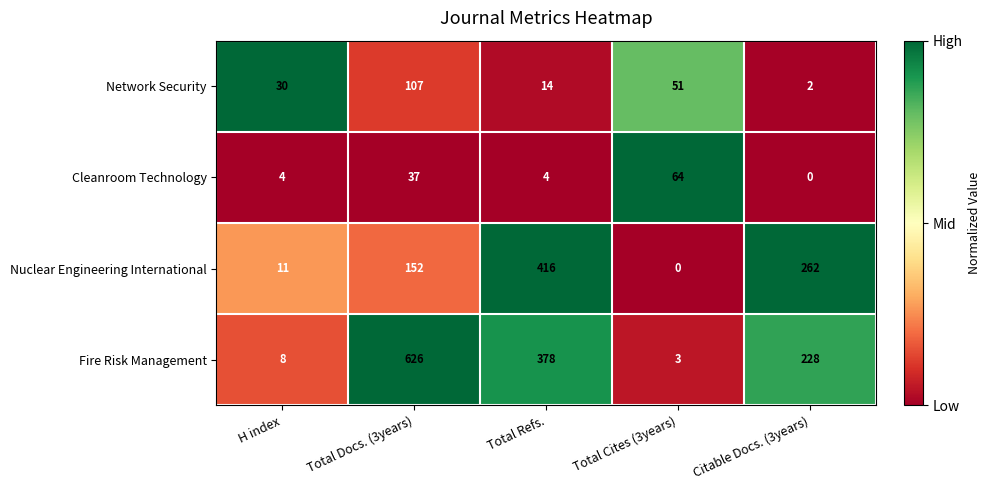

Reading left to right, list all the values displayed in this chart.

Network Security: H index=30	Total Docs. (3years)=107	Total Refs.=14	Total Cites (3years)=51	Citable Docs. (3years)=2
Cleanroom Technology: H index=4	Total Docs. (3years)=37	Total Refs.=4	Total Cites (3years)=64	Citable Docs. (3years)=0
Nuclear Engineering International: H index=11	Total Docs. (3years)=152	Total Refs.=416	Total Cites (3years)=0	Citable Docs. (3years)=262
Fire Risk Management: H index=8	Total Docs. (3years)=626	Total Refs.=378	Total Cites (3years)=3	Citable Docs. (3years)=228